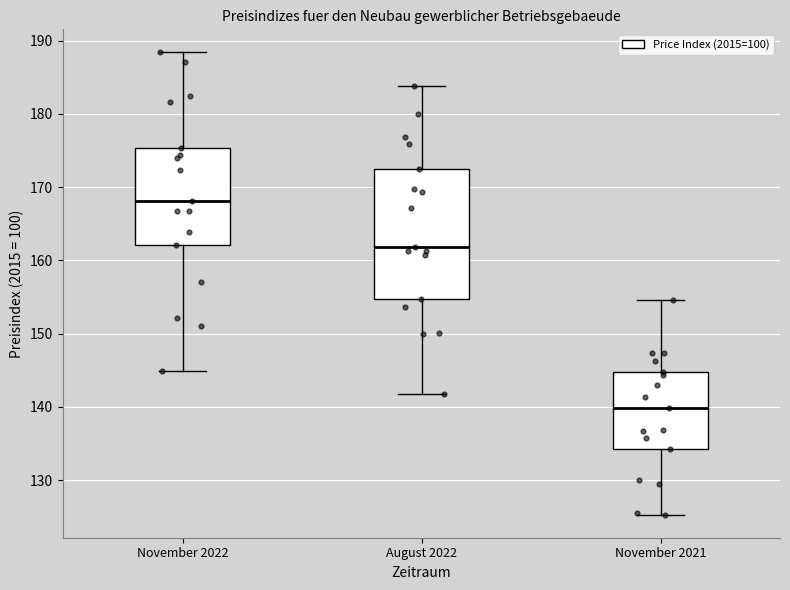

Reading left to right, read every box against the y-axis: the position of its median line, the range the box covers, and the ends of its whiskers. The values are not printed on the chart, so give them approximately, as read against the axis.

November 2022: median 168, box 162 to 175, whiskers 145 to 188
August 2022: median 162, box 155 to 173, whiskers 142 to 184
November 2021: median 140, box 134 to 145, whiskers 125 to 155